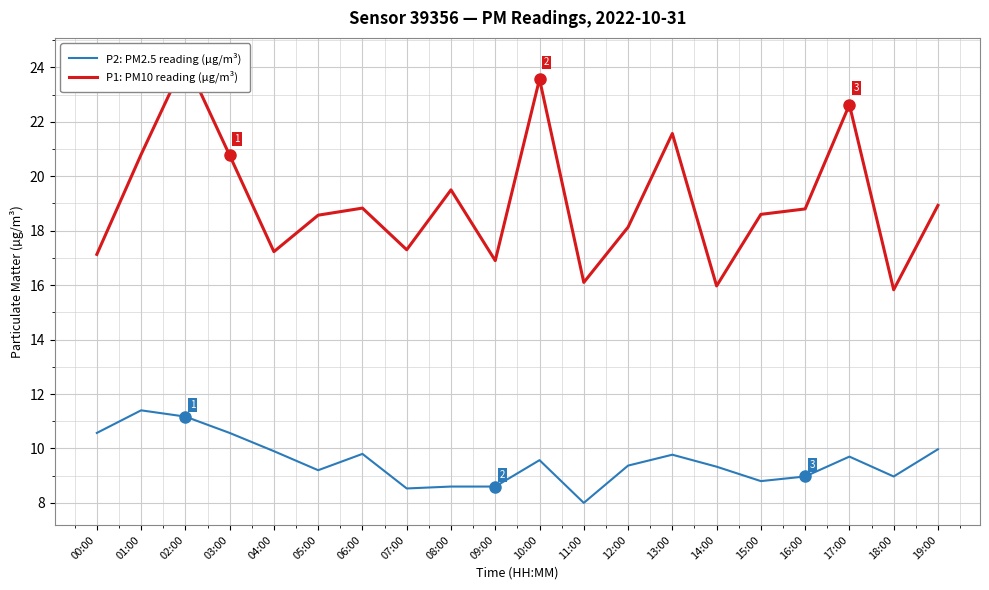

Is this an area chart (filled region under the line)?

No